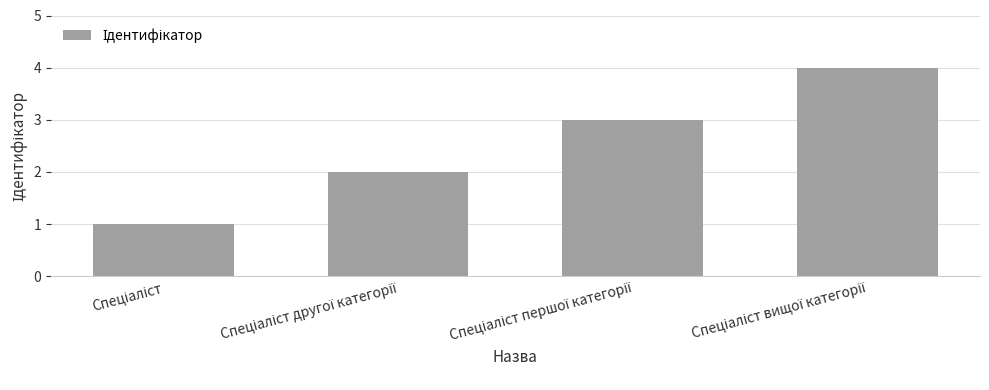

What is the difference between the maximum and minimum values?

3